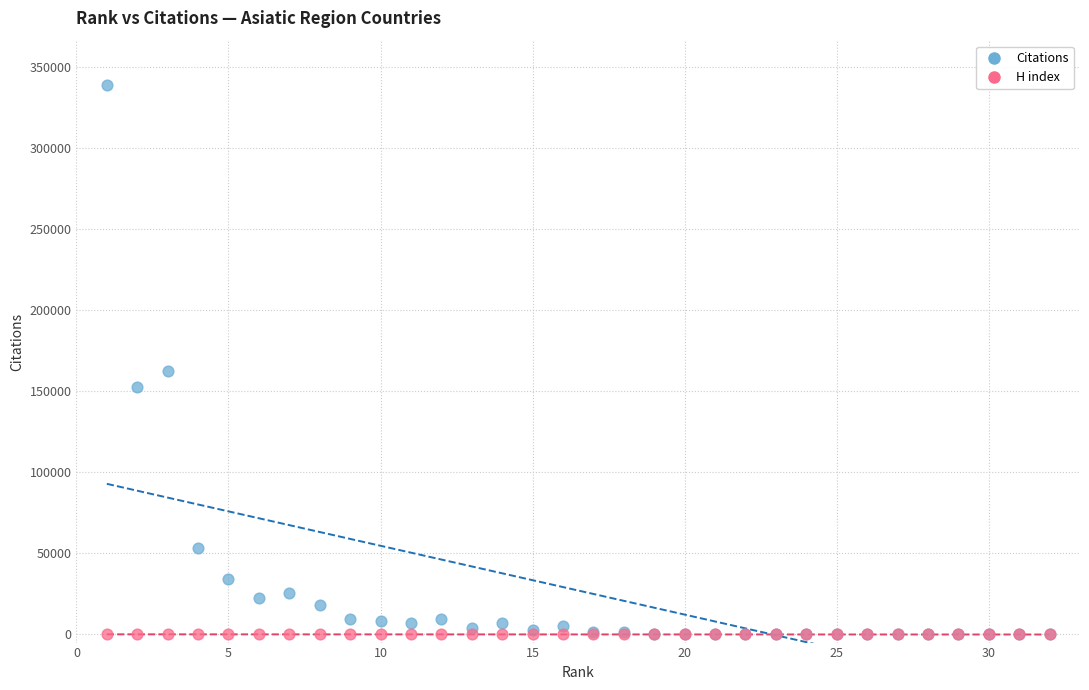

In the Citations series, what Y value is closest to 169543?

162499